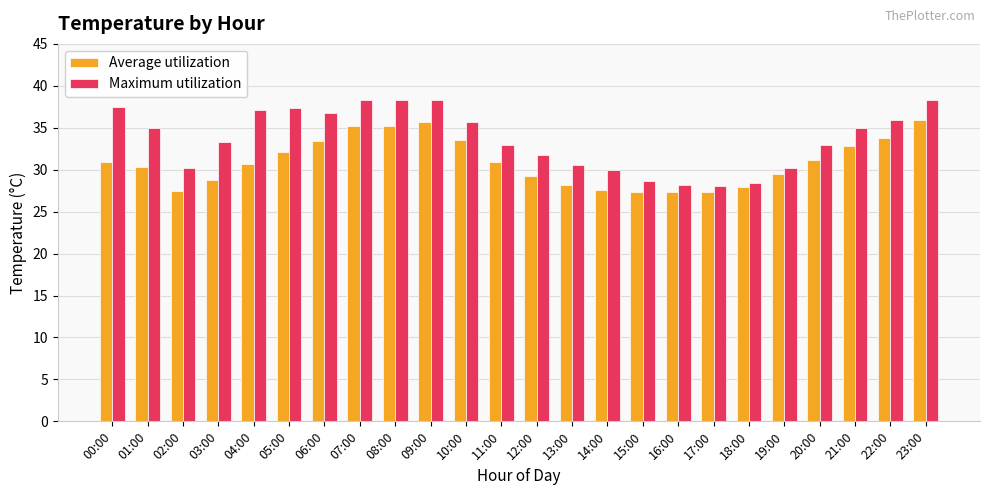

Which series has the widest spread of values?

Maximum utilization